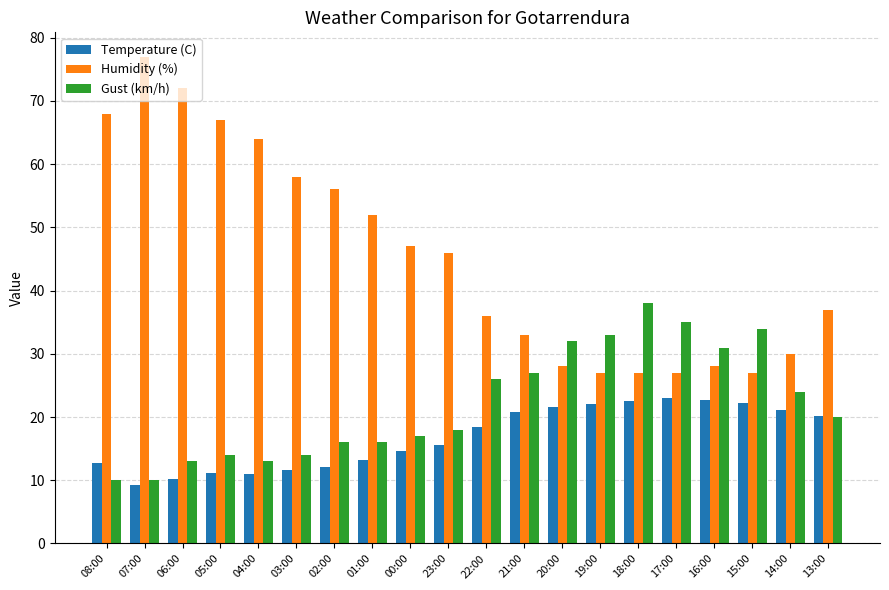

The Temperature (C) series shows 11.7 at 03:00. True or false?

True